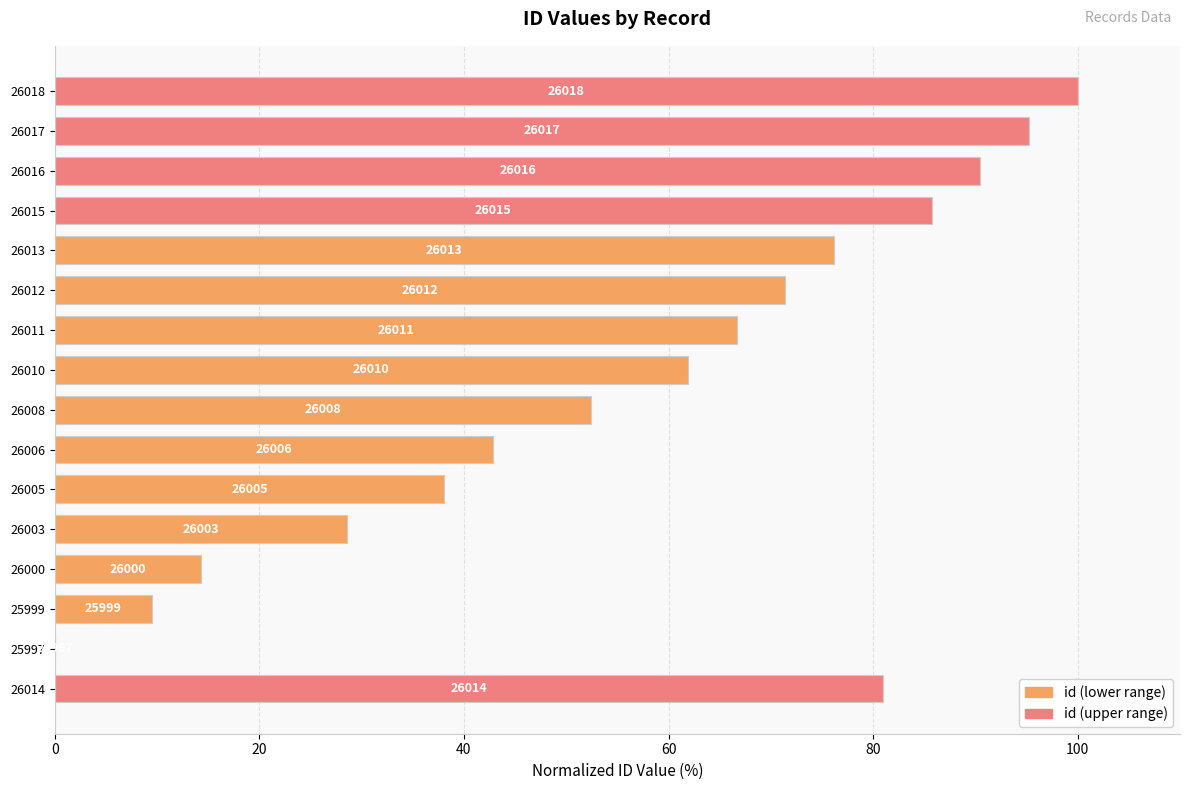

What is the difference between the second highest and second lowest values?

85.7